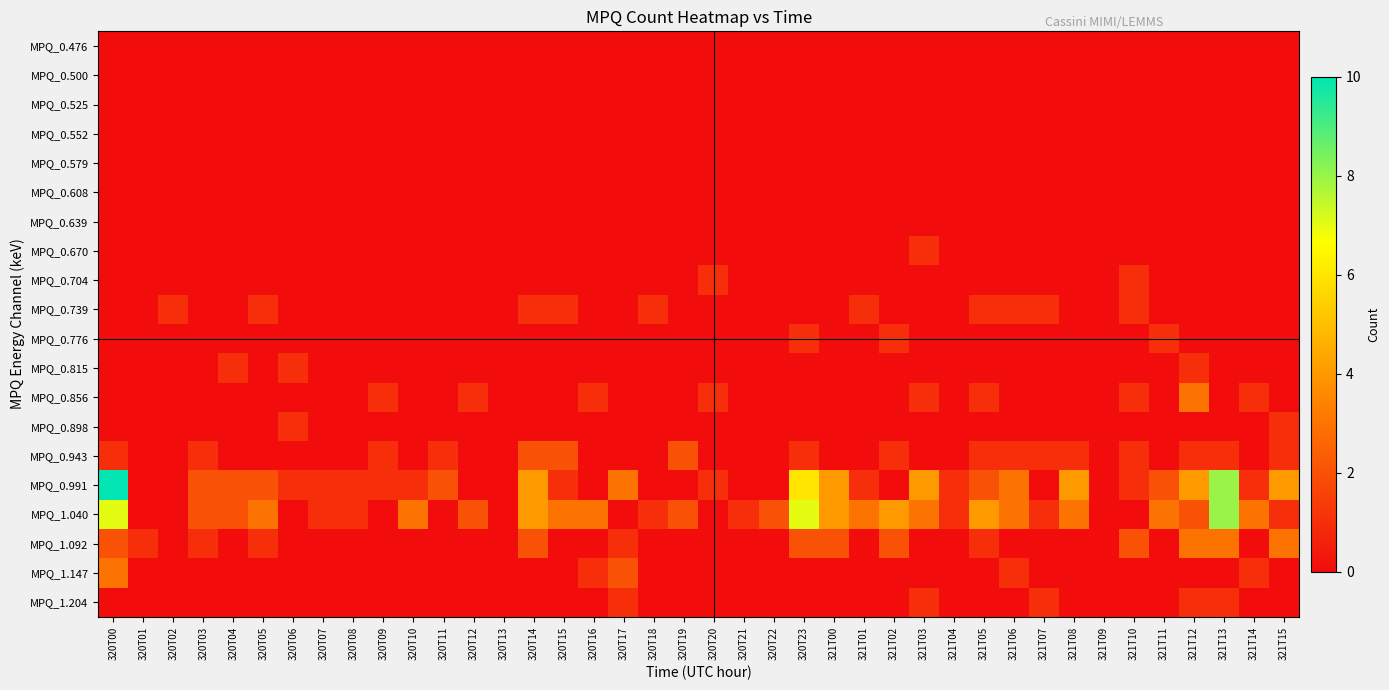

What is the total value across all series at 320T07?

2